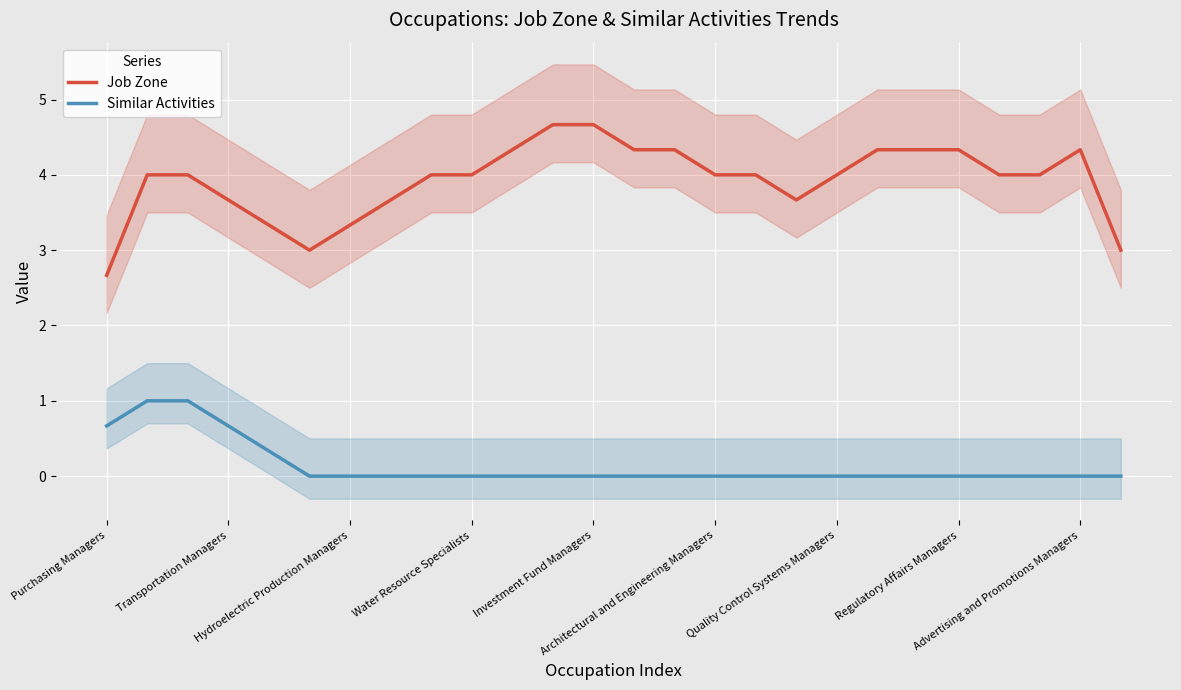

True or false: Job Zone and Similar Activities cross at least once.

False